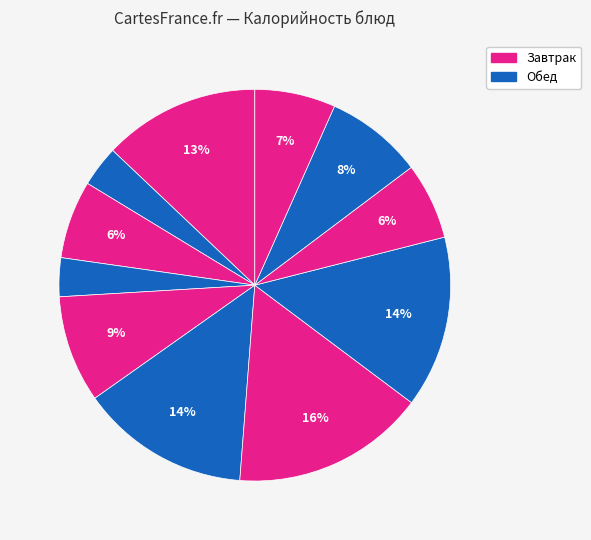

How many segments does this pie chart have?

11